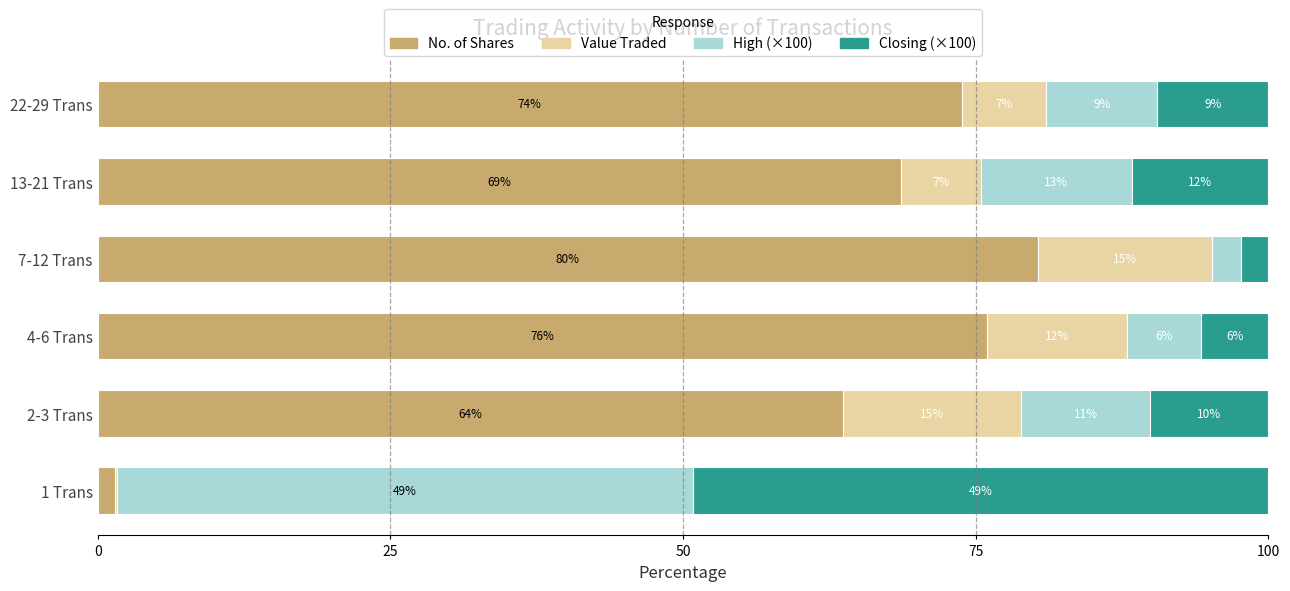

What is the difference between the maximum and second lowest values in the Closing (×100) series?

43.4